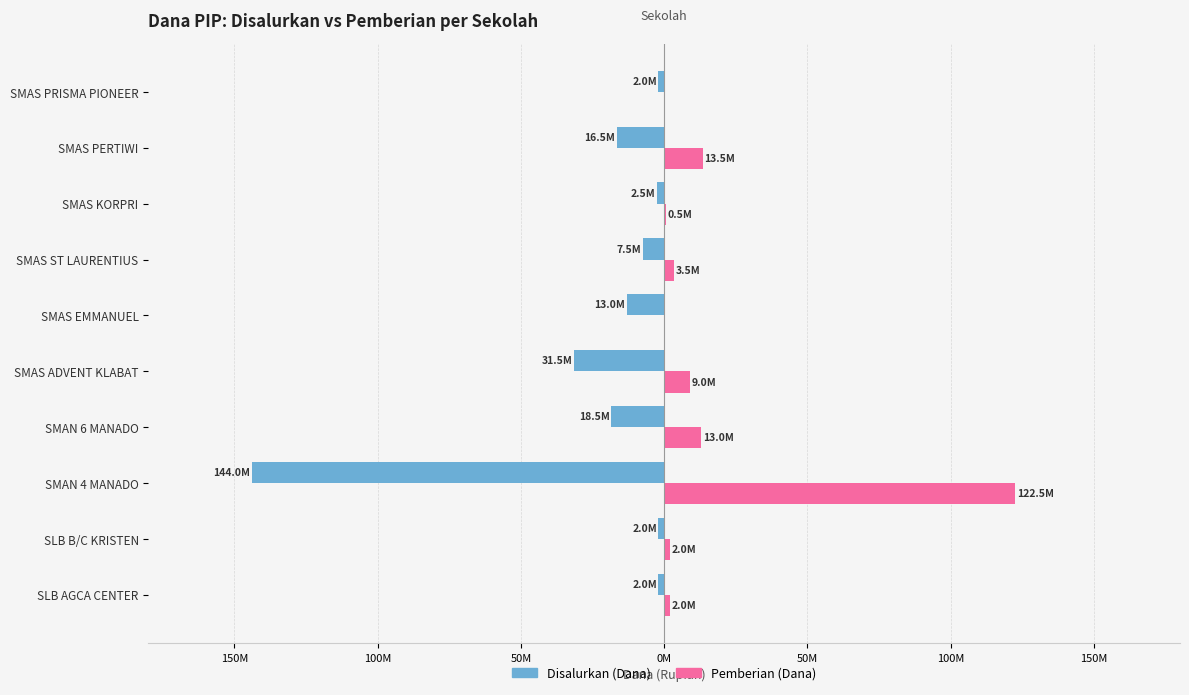

What are all the series names shown in the legend?

Disalurkan (Dana), Pemberian (Dana)